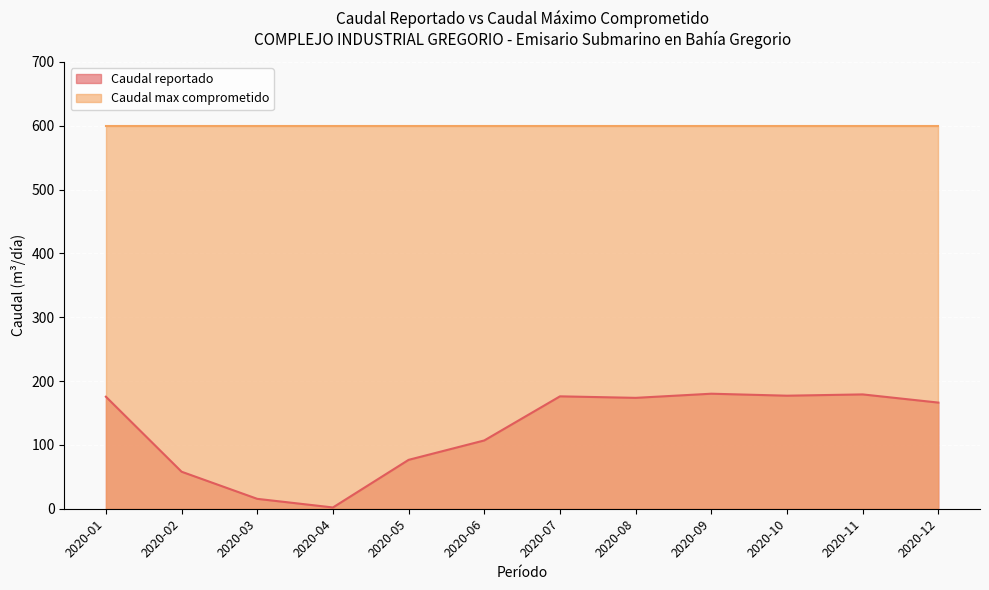

What is the value of the 1st point from the left?

175.5